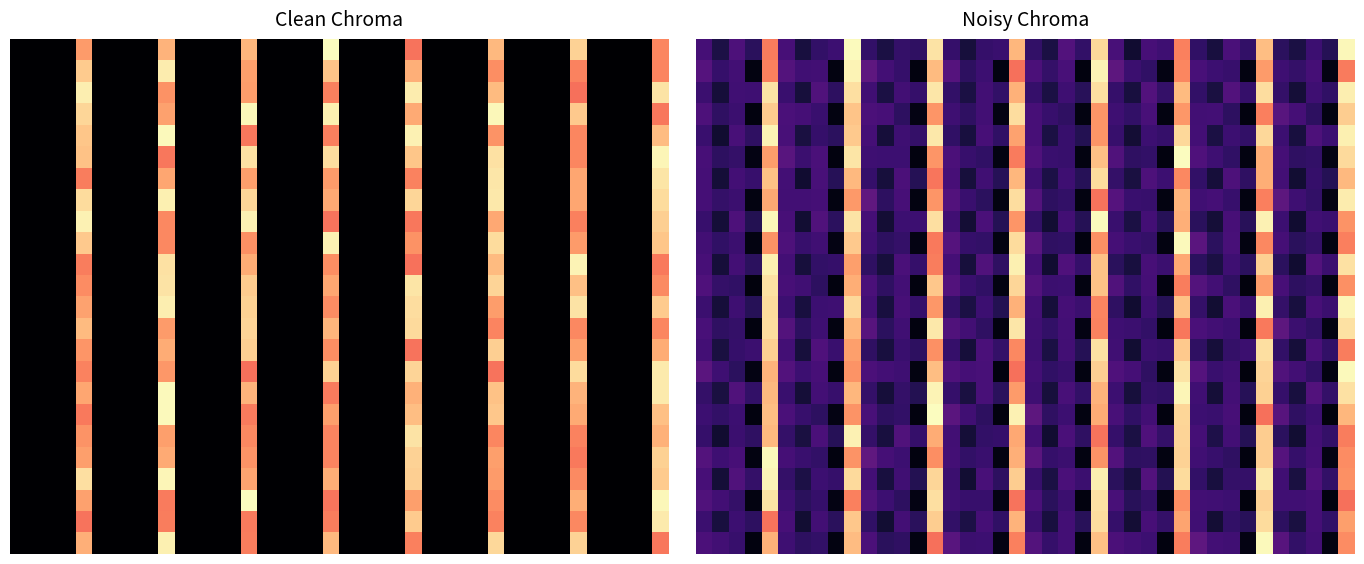

Between 19 and 0, which is larger?

19